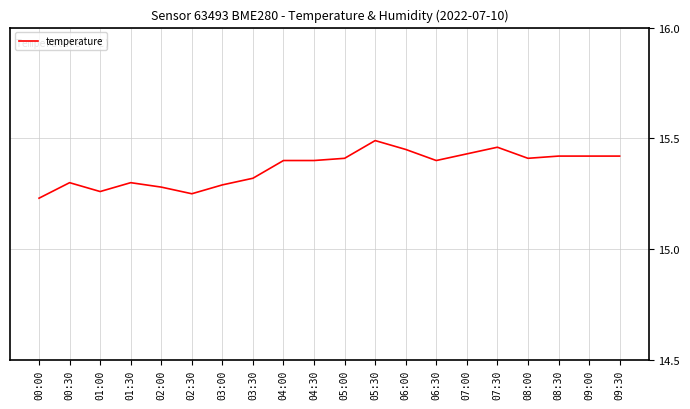

Approximately how many times larger is the value at 02:00 compared to 05:00?

1.0